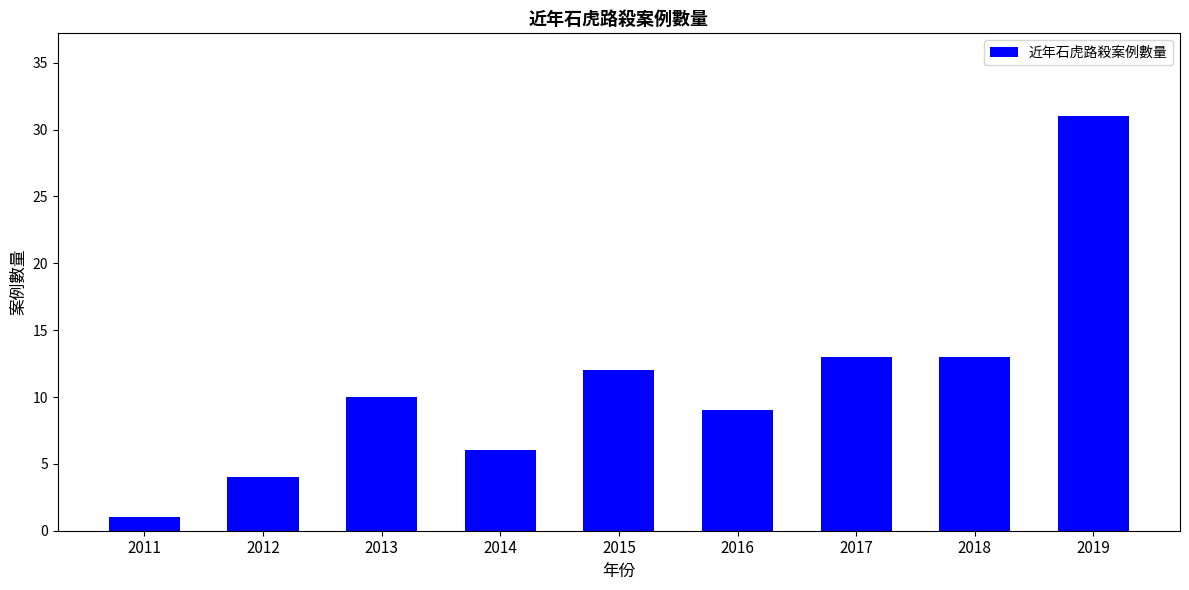

What is the difference between the values at 2016 and 2018?

4